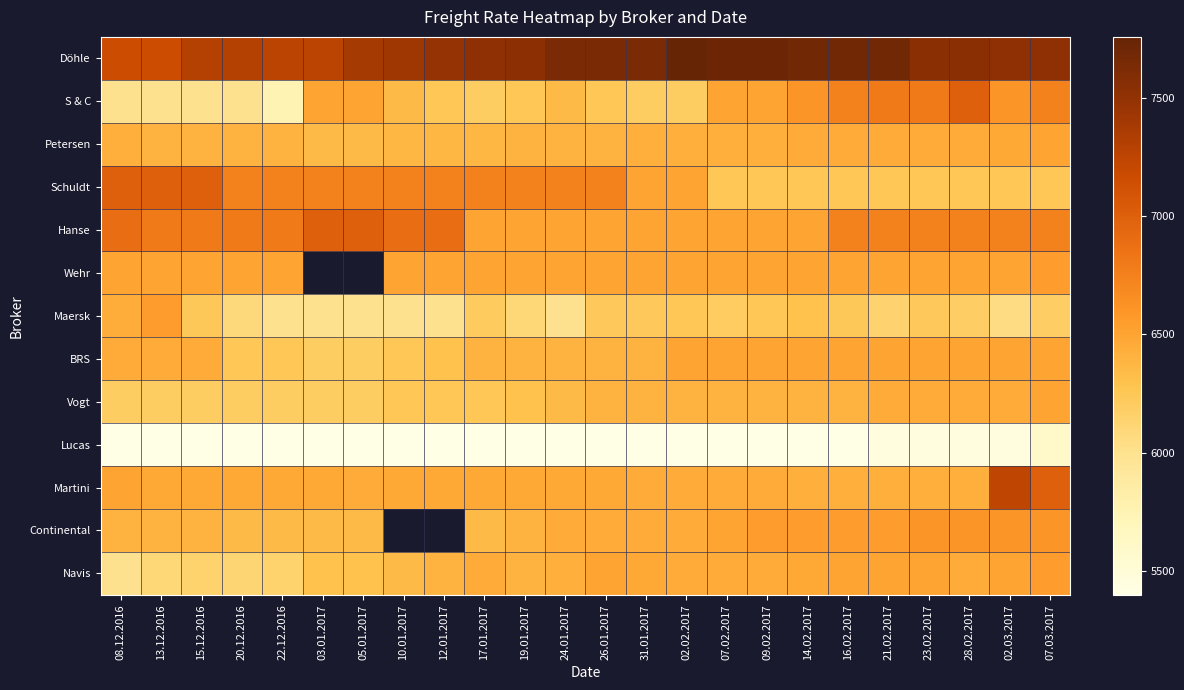

Where does the Döhle series first go above 7533?

24.01.2017